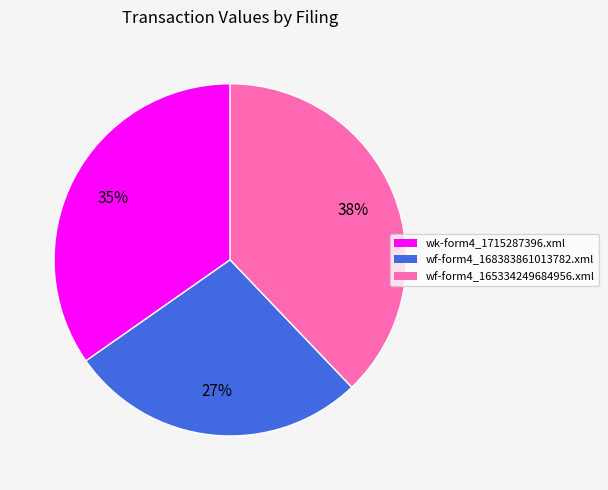

What percentage is the wk-form4_1715287396.xml slice, to the nearest percent?

35%